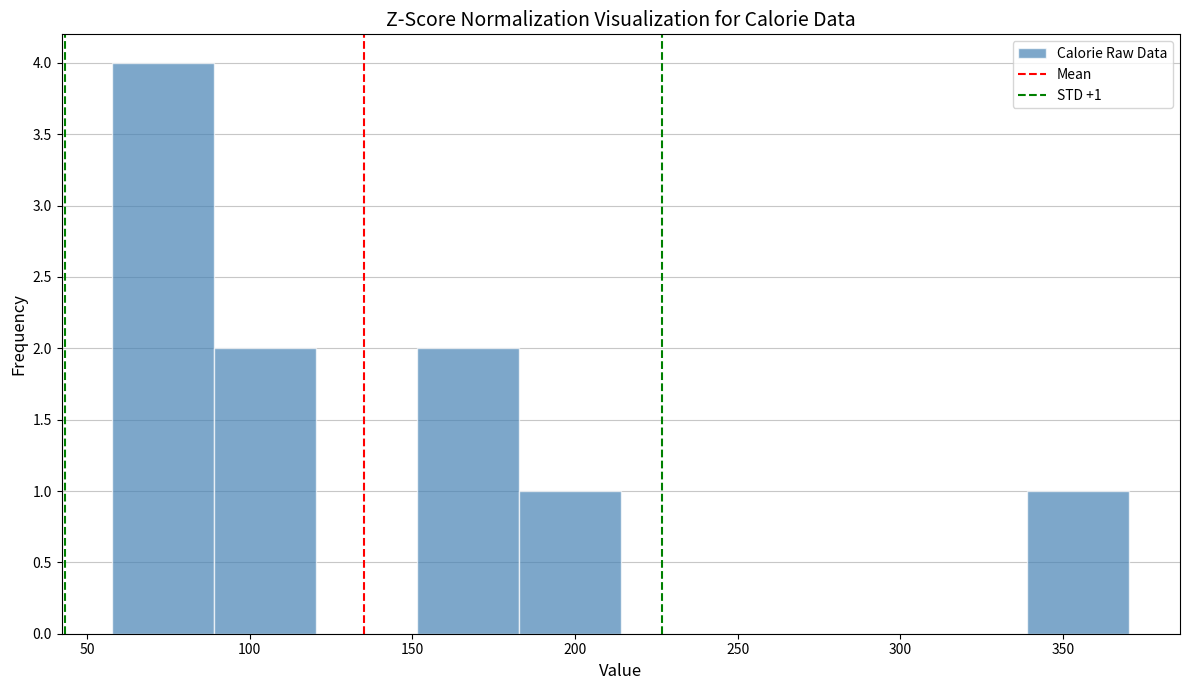

Over which range of the x-axis is the bar tallest?

60 to 90